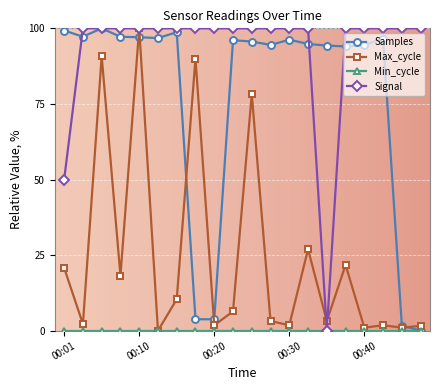

What is the value of the Signal point at the 18th from the left?

100.0